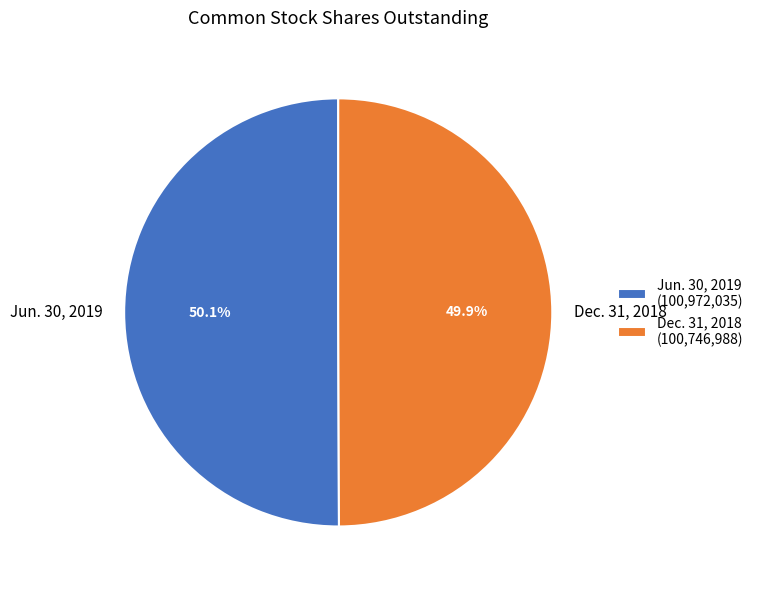

To the nearest percent, what portion does Jun. 30, 2019 represent?

50%